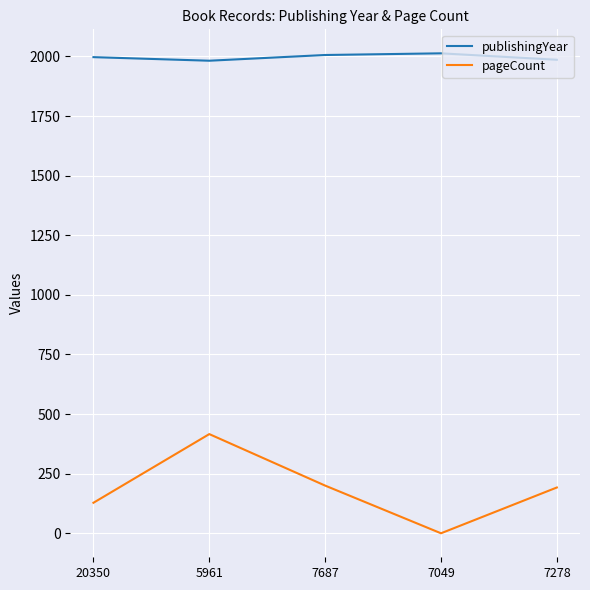

True or false: pageCount and publishingYear cross at least once.

False